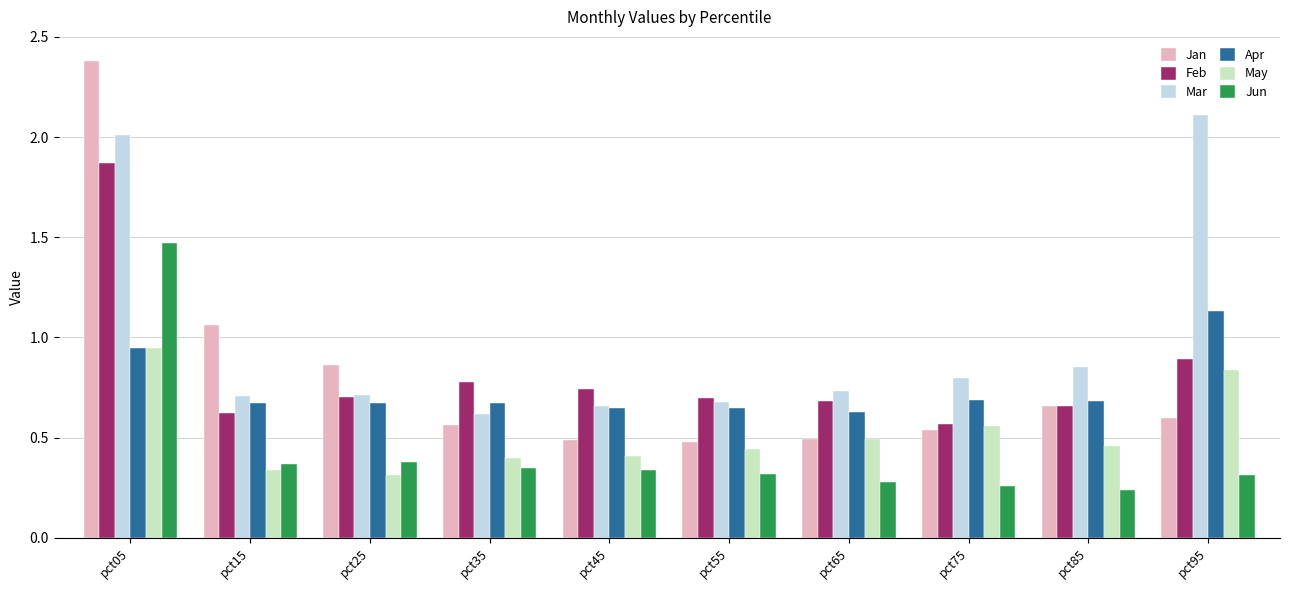

Which series has the widest spread of values?

Jan